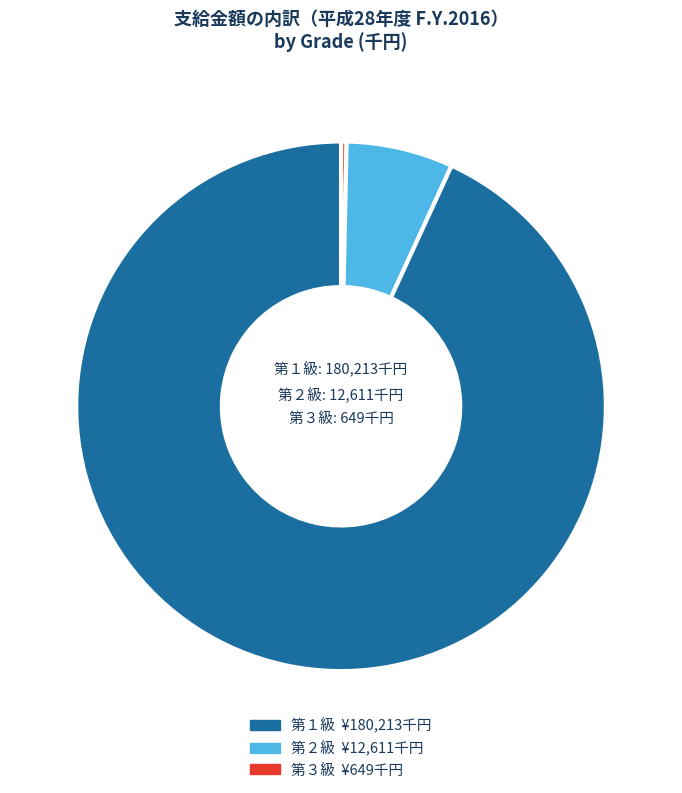

Is it true that 第３級 is 8% of the pie?

False